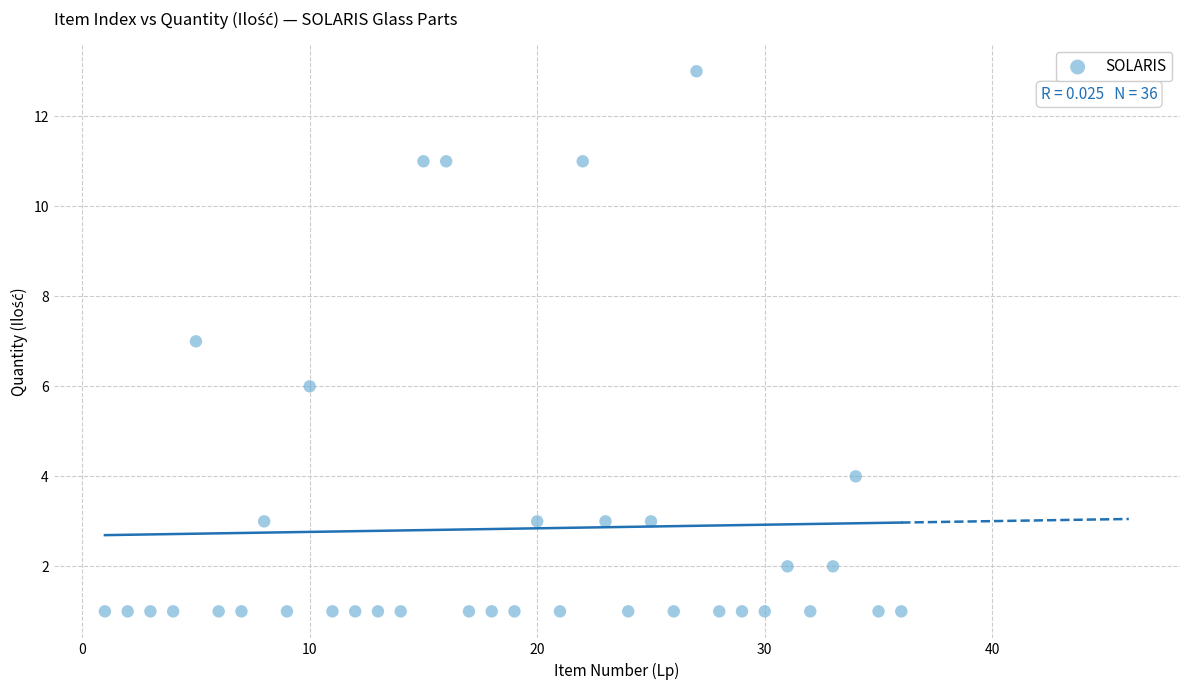

What is the range of X values (max minus min)?

35